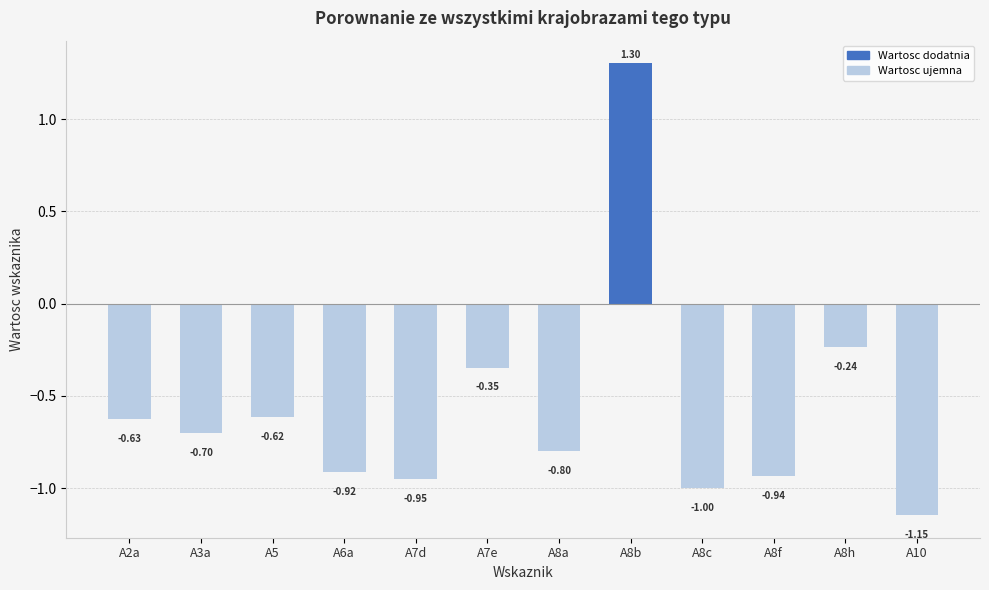

The value at A7d is -1.0. True or false?

True